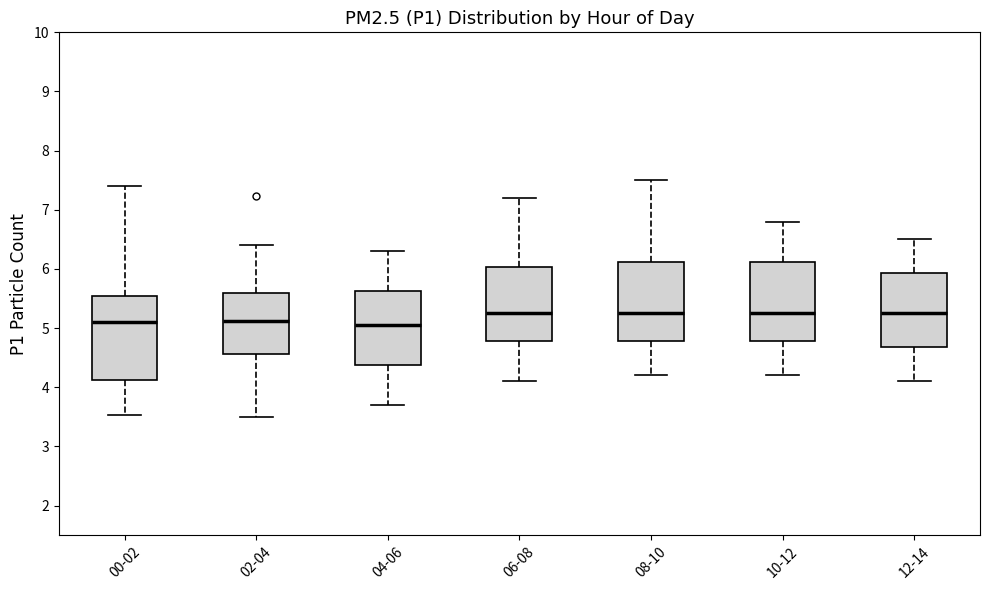

Reading left to right, transcribe this box plot: for each box, give where its median line is, the range the box spans, and where its two whiskers end, as read against the y-axis. The values are not printed on the chart, so give them approximately, as read against the axis.

00-02: median 5.1, box 4.1 to 5.6, whiskers 3.5 to 7.4
02-04: median 5.1, box 4.6 to 5.6, whiskers 3.5 to 6.4
04-06: median 5.1, box 4.4 to 5.6, whiskers 3.7 to 6.3
06-08: median 5.3, box 4.8 to 6.0, whiskers 4.1 to 7.2
08-10: median 5.3, box 4.8 to 6.1, whiskers 4.2 to 7.5
10-12: median 5.3, box 4.8 to 6.1, whiskers 4.2 to 6.8
12-14: median 5.3, box 4.7 to 5.9, whiskers 4.1 to 6.5